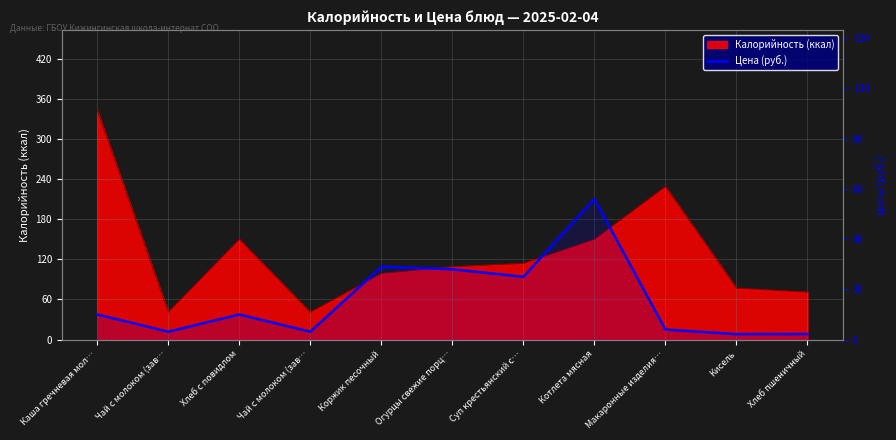

What is the label of the 11th point from the right?

Каша гречневая мол…